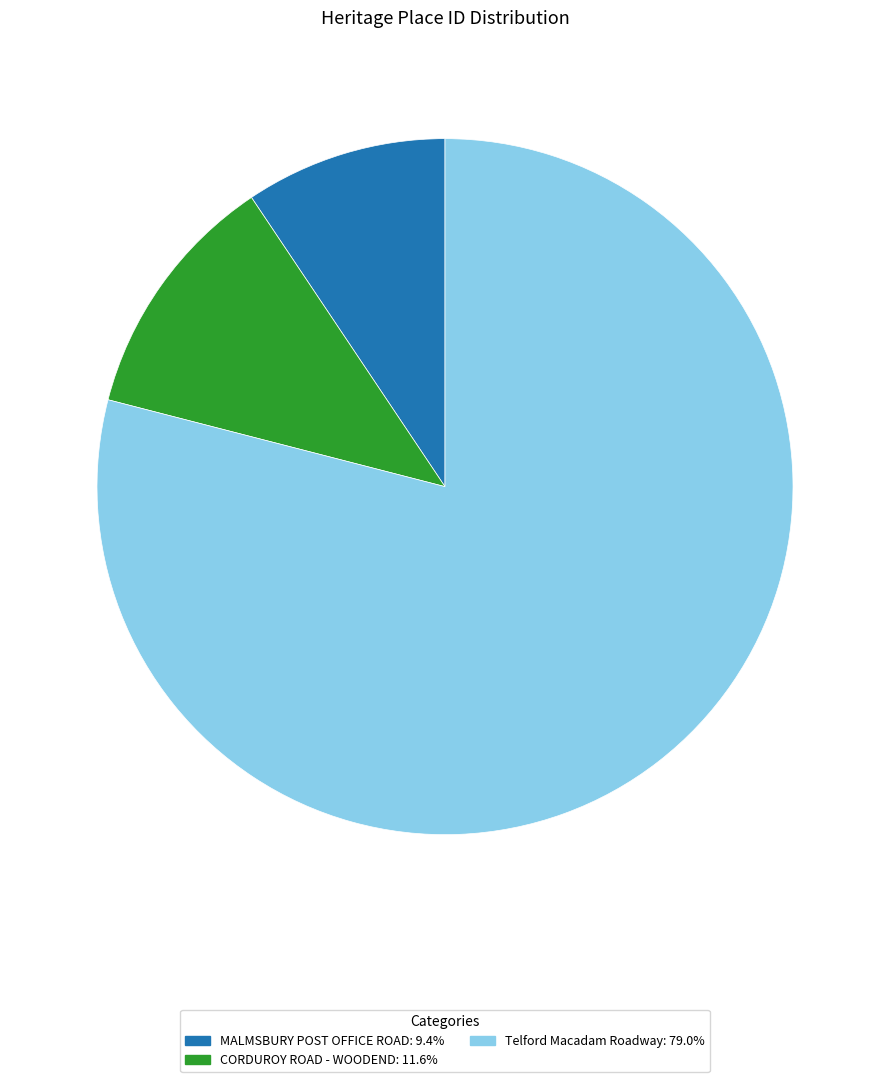

Rank the categories by value from highest to lowest.

Telford Macadam Roadway, CORDUROY ROAD - WOODEND, MALMSBURY POST OFFICE ROAD